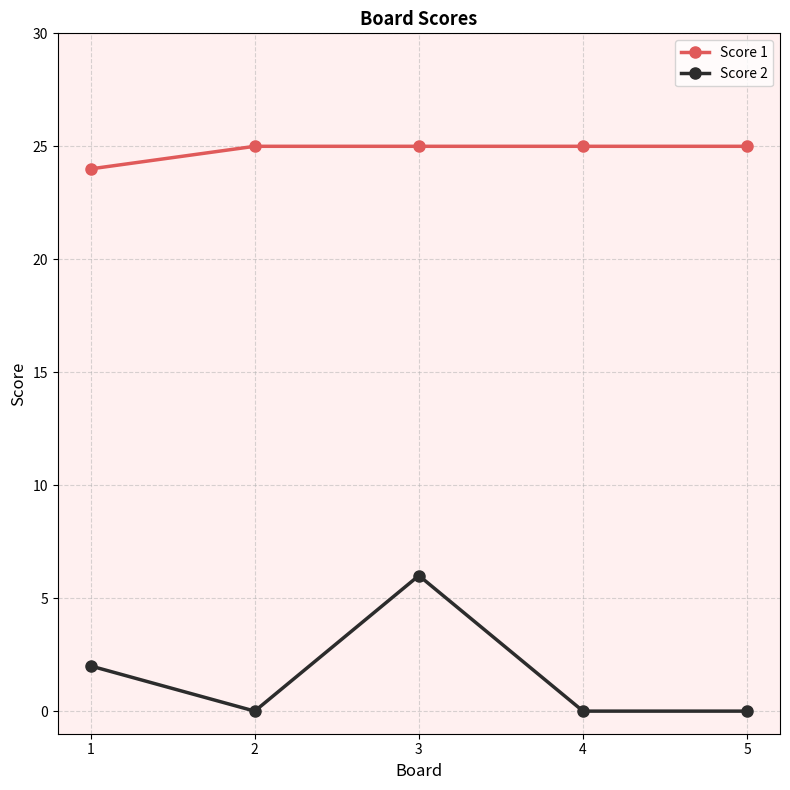

Where is Score 2 nearest to the value 3?

1